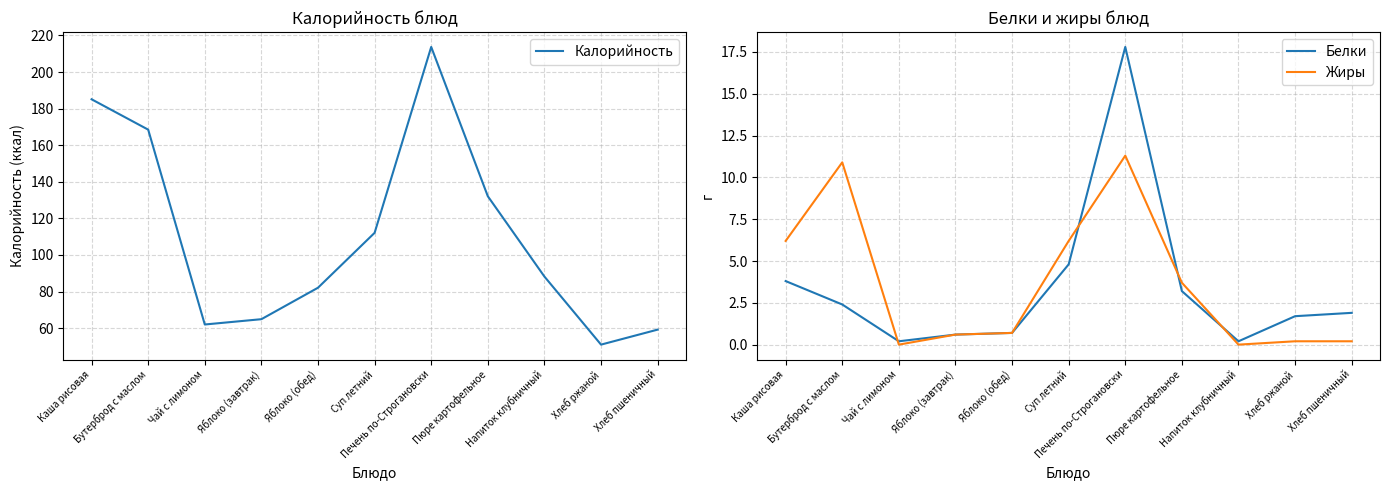

What are all the series names shown in the legend?

Калорийность, Белки, Жиры